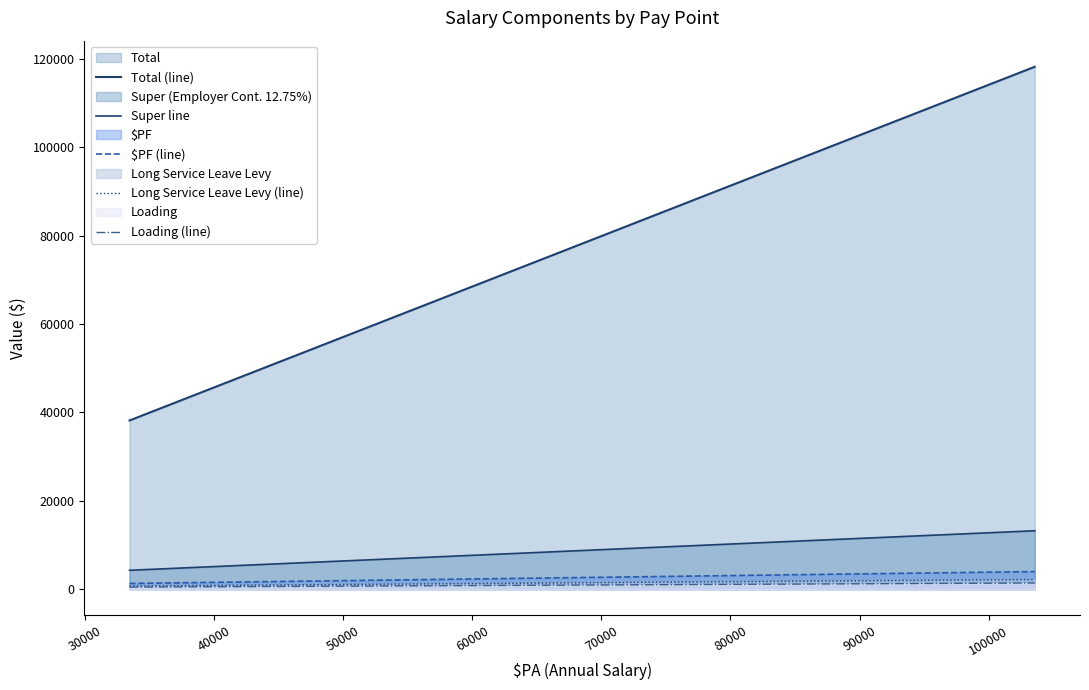

Does the chart have visible grid lines?

No